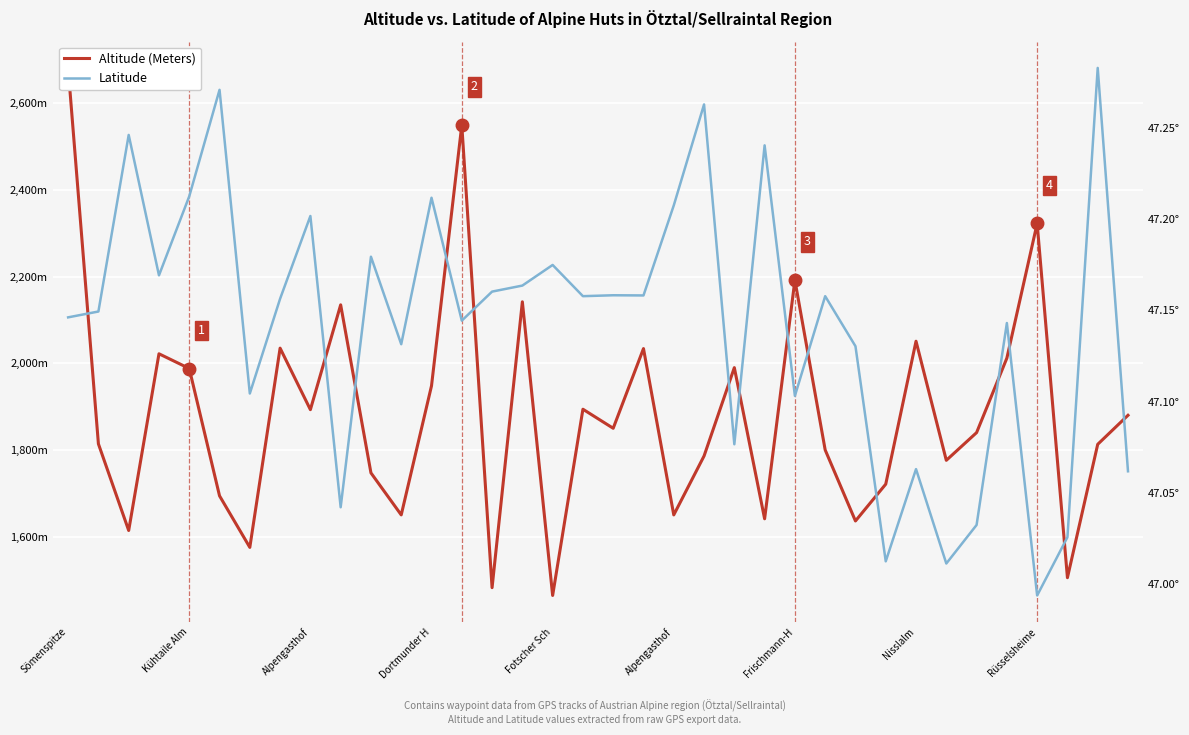

List the series in order of their peak value, lowest first.

Latitude, Altitude (Meters)